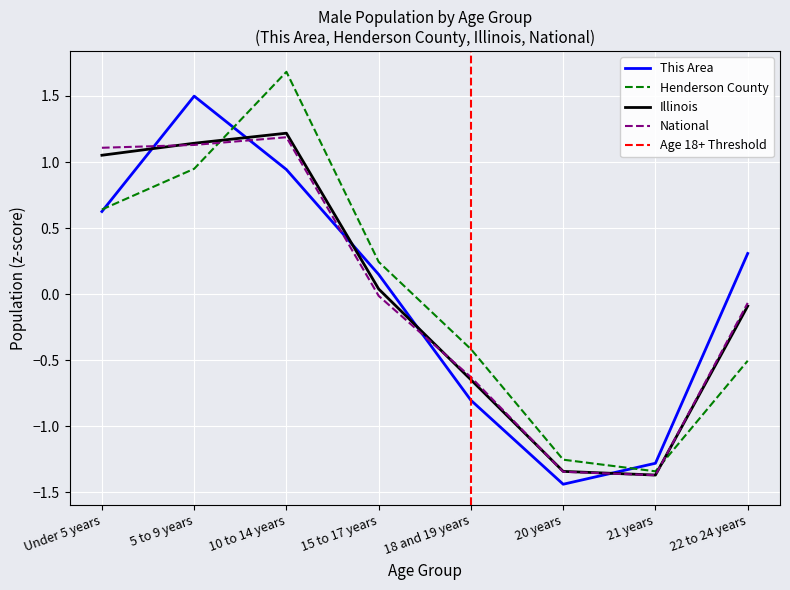

Reading left to right, transcribe all the data shown in this chart.

This Area: Under 5 years=0.6	5 to 9 years=1.5	10 to 14 years=0.9	15 to 17 years=0.1	18 and 19 years=-0.8	20 years=-1.4	21 years=-1.3	22 to 24 years=0.3
Henderson County: Under 5 years=0.6	5 to 9 years=0.9	10 to 14 years=1.7	15 to 17 years=0.2	18 and 19 years=-0.4	20 years=-1.3	21 years=-1.3	22 to 24 years=-0.5
Illinois: Under 5 years=1.1	5 to 9 years=1.1	10 to 14 years=1.2	15 to 17 years=0.0	18 and 19 years=-0.6	20 years=-1.3	21 years=-1.4	22 to 24 years=-0.1
National: Under 5 years=1.1	5 to 9 years=1.1	10 to 14 years=1.2	15 to 17 years=-0.0	18 and 19 years=-0.6	20 years=-1.3	21 years=-1.4	22 to 24 years=-0.1